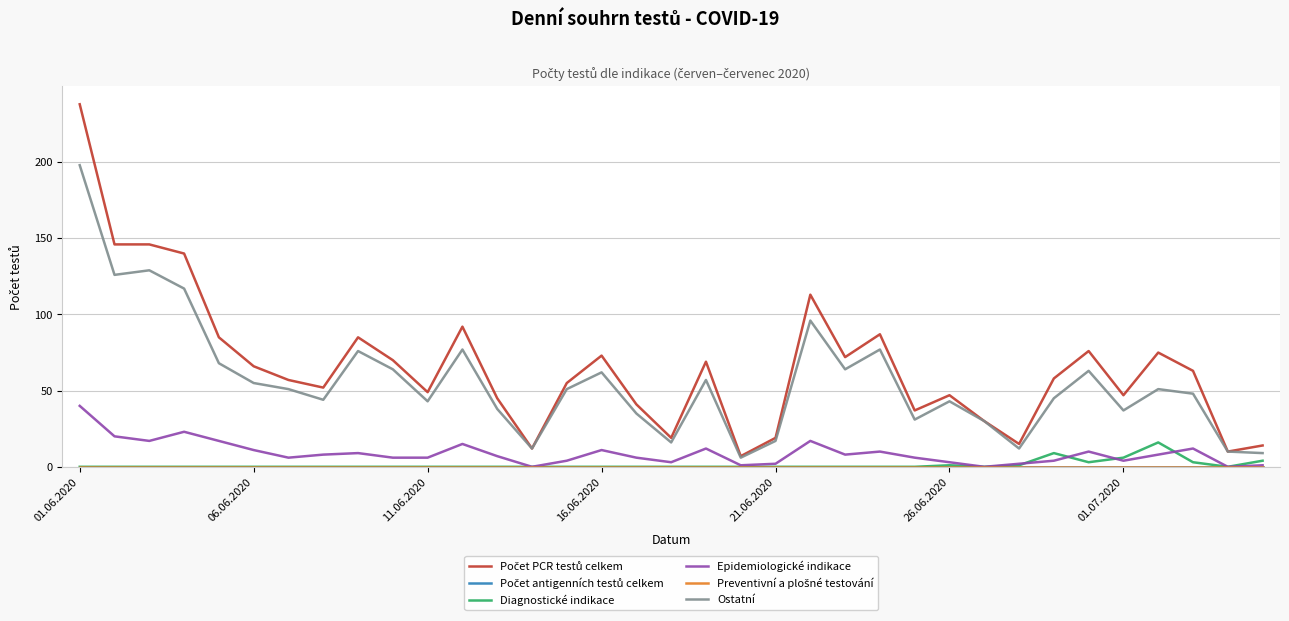

Is this an area chart (filled region under the line)?

No